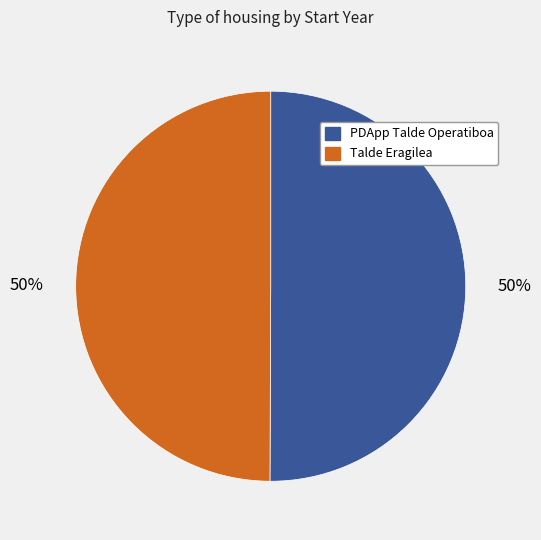

How many slices are in this pie chart?

2